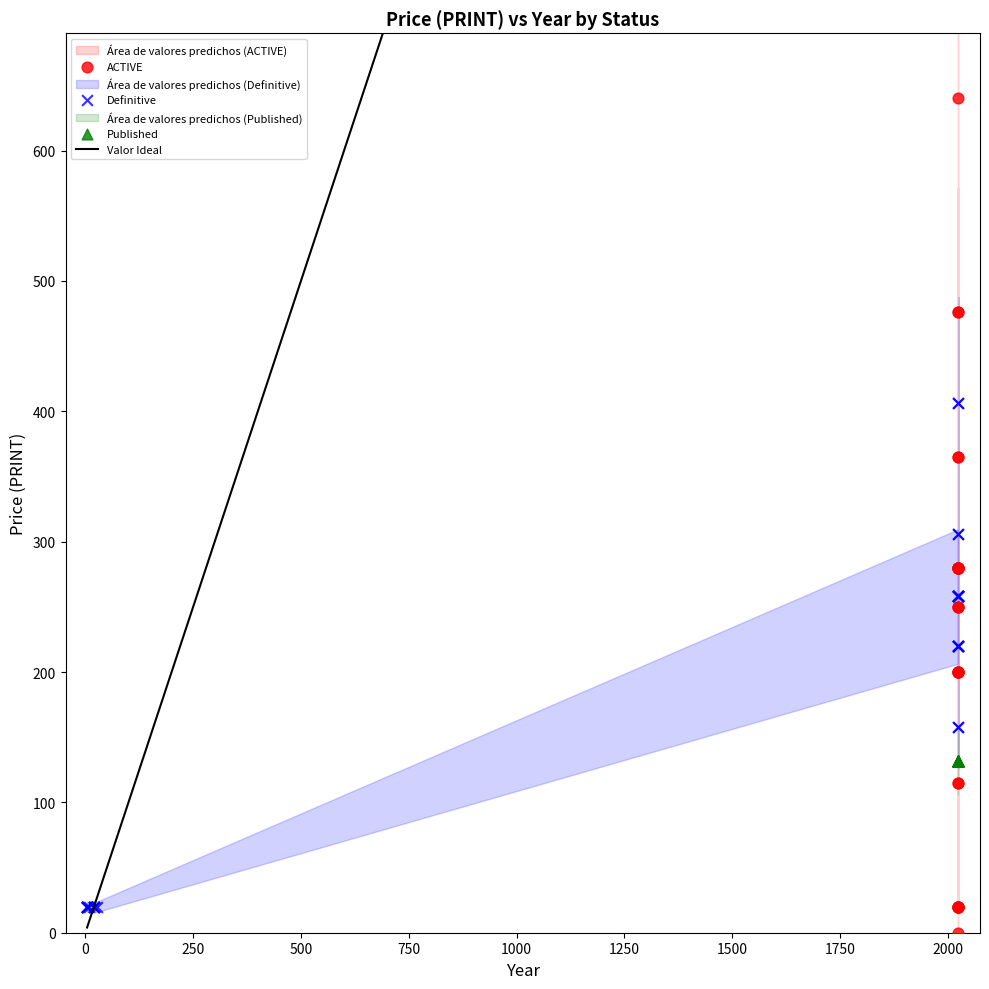

Which series contains the highest Y value?

ACTIVE